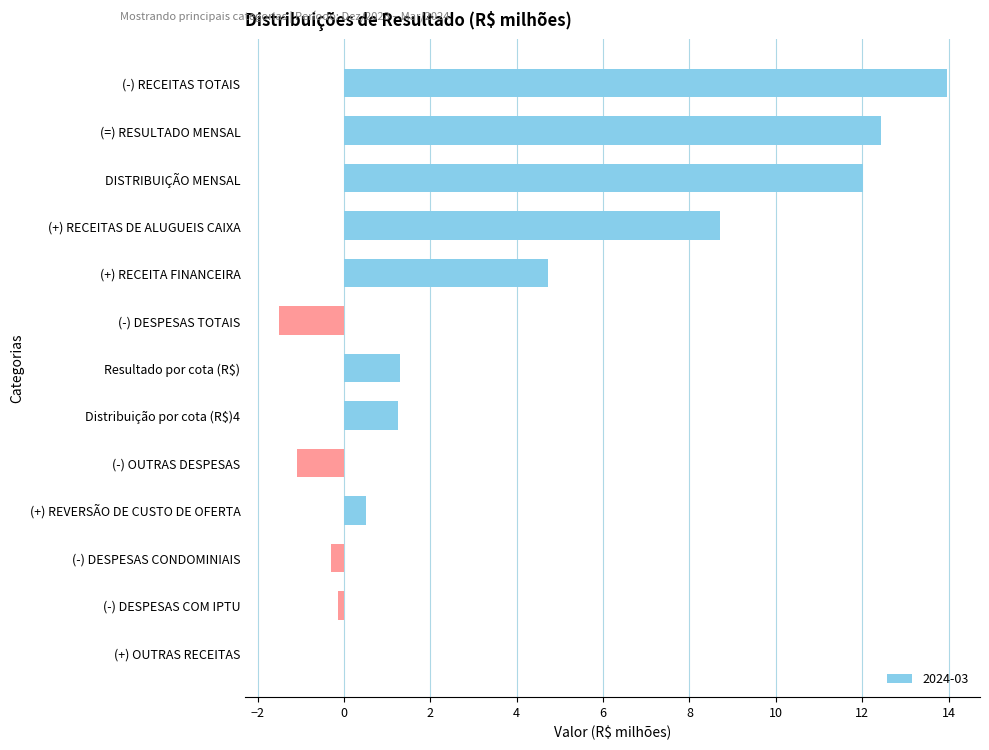

What is the maximum value shown in the chart?

14.0